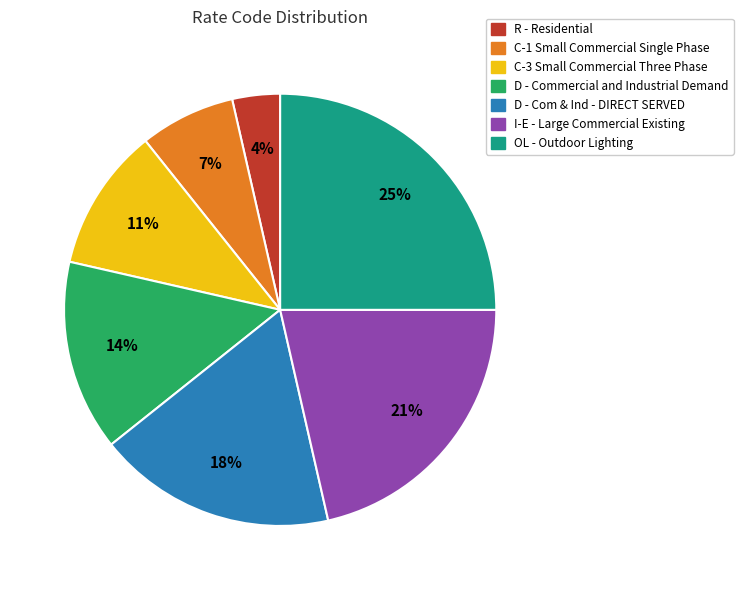

Combined, do D - Com & Ind - DIRECT SERVED and C-3 Small Commercial Three Phase account for over 50%?

No